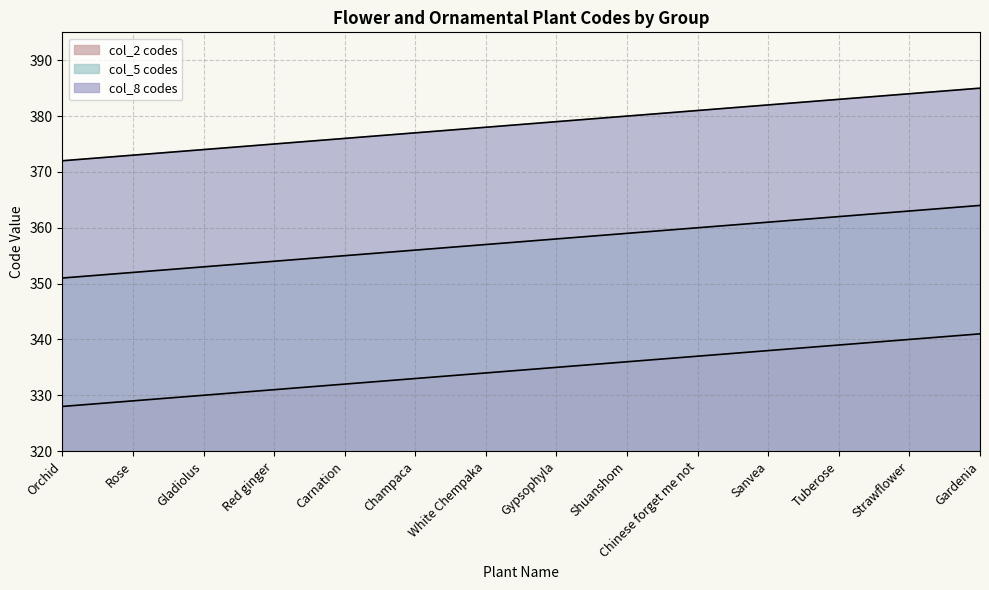

What position from the right is Champaca?

9